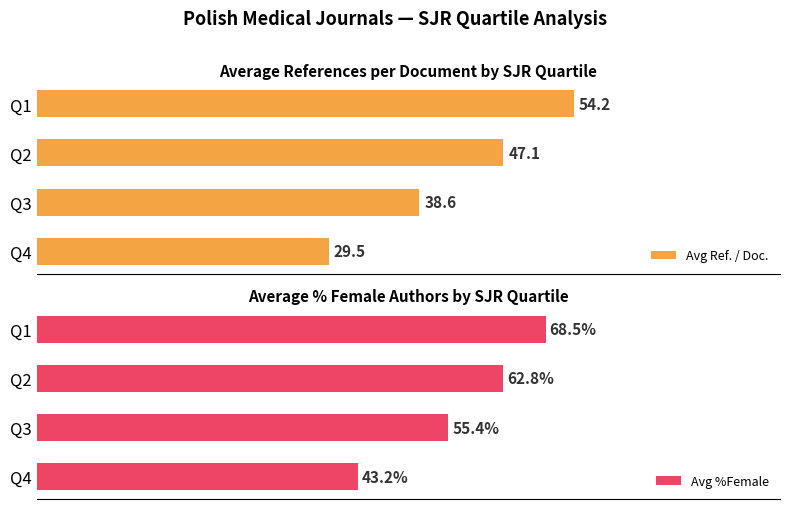

Does the chart contain any negative values?

No